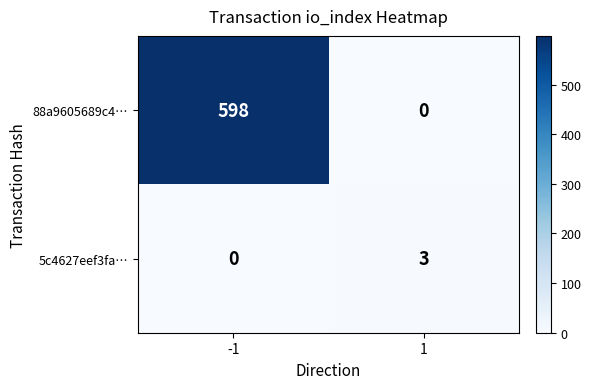

Between -1 and 1, which series saw the biggest shift?

88a9605689c4…